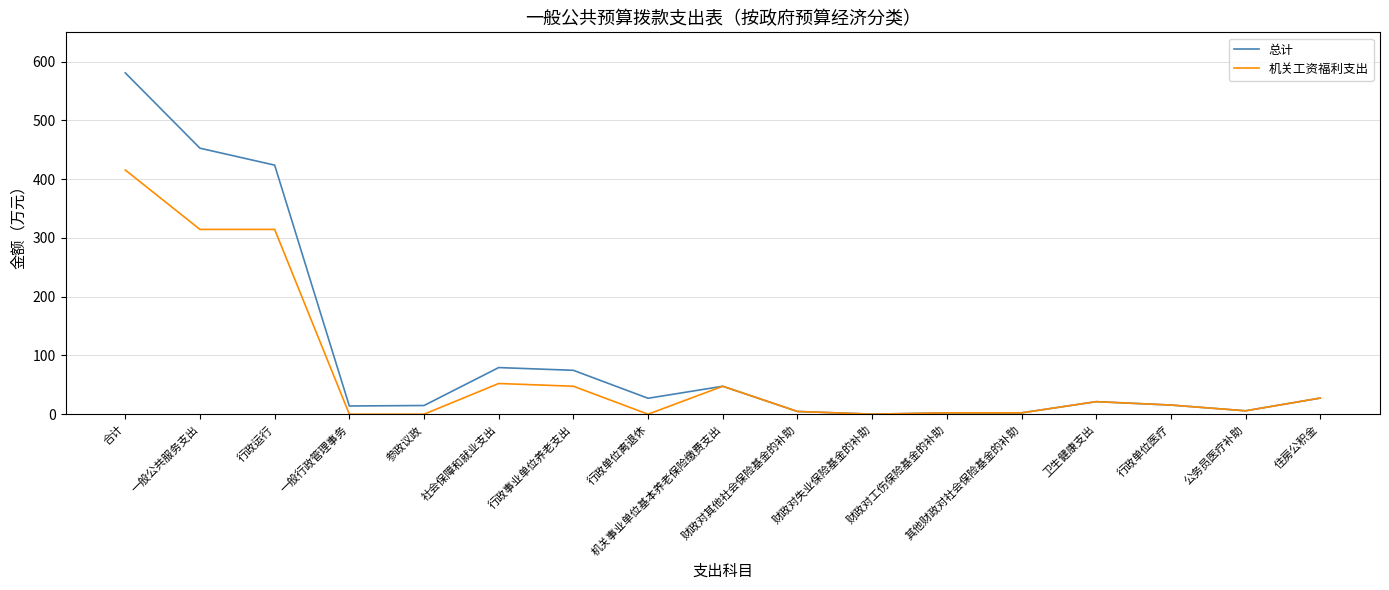

What is the spread (max minus min) of values at 行政单位离退休?

27.1